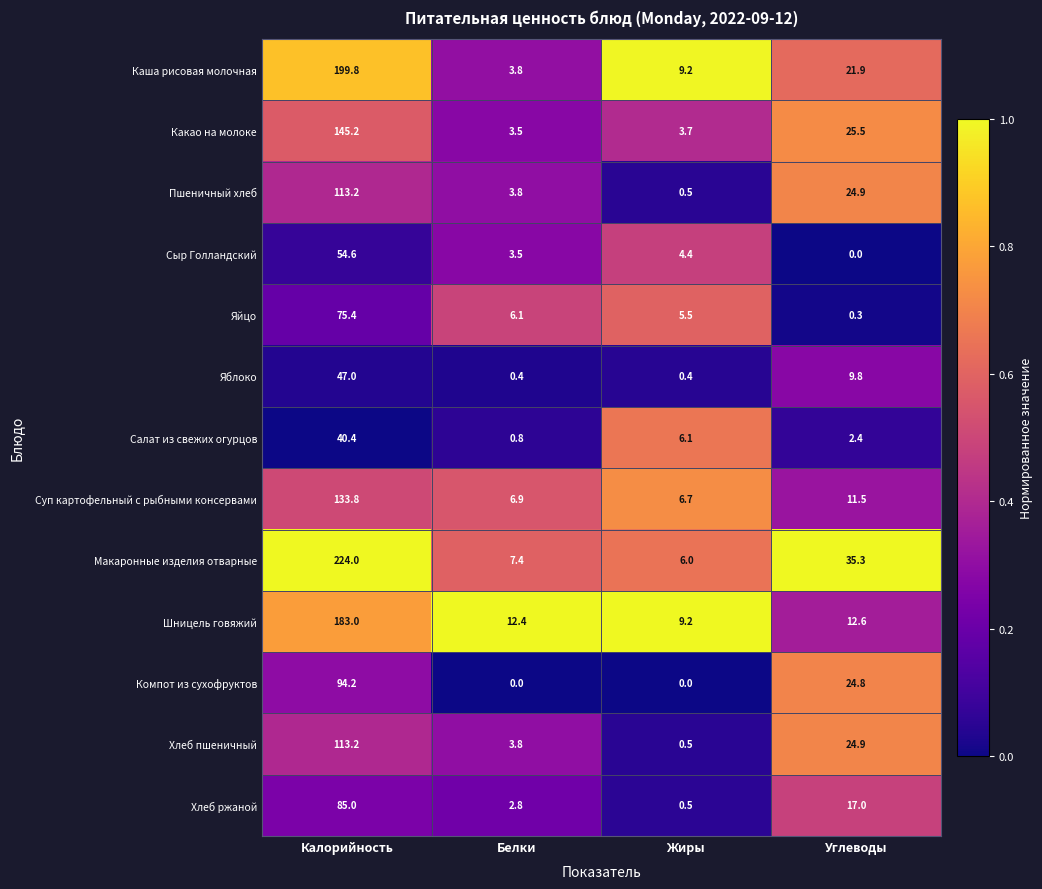

Between Белки and Углеводы, which series saw the biggest shift?

Макаронные изделия отварные